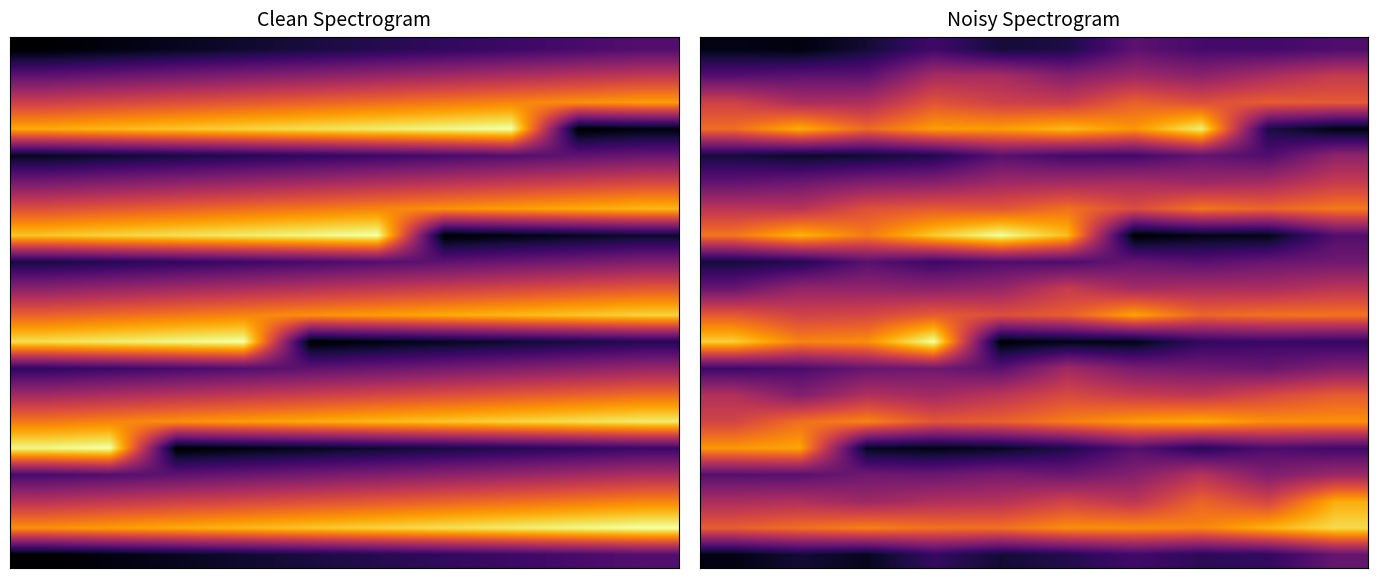

How many data points does each series have?

10